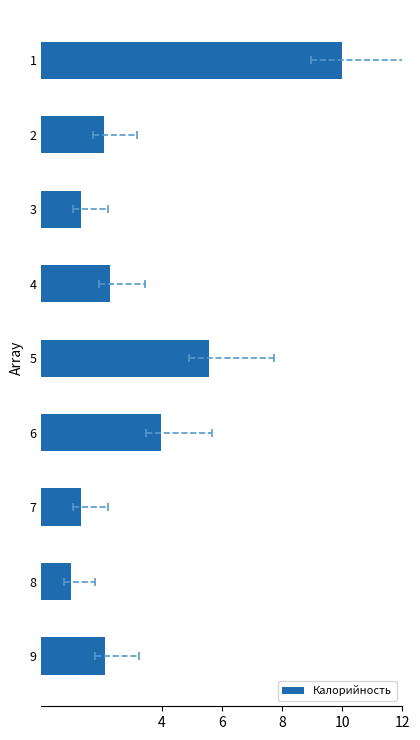

What is the difference between the values at 5 and 6?

1.6